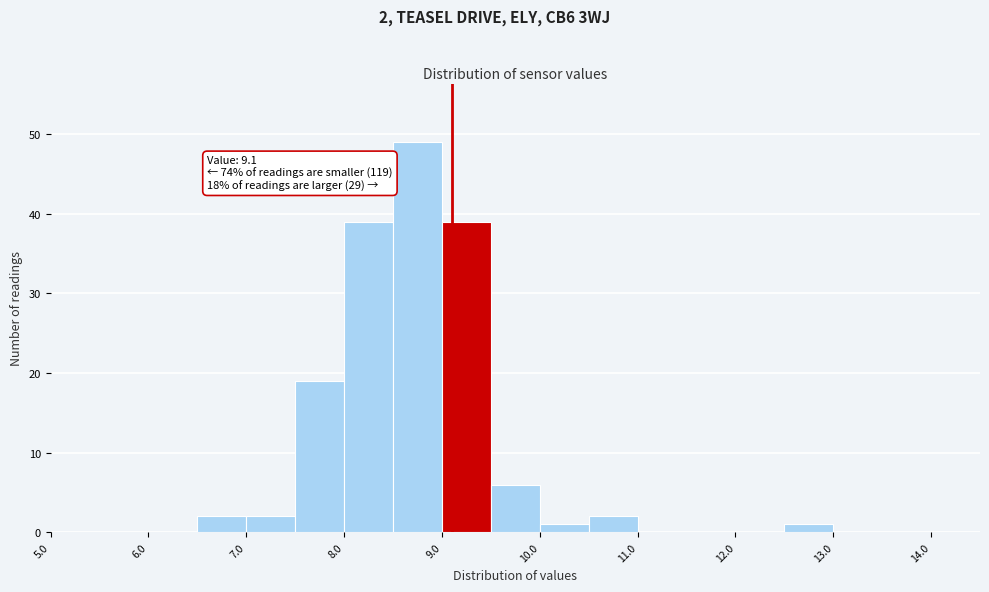

Which range on the x-axis has the tallest bar?

8.5 to 9.0